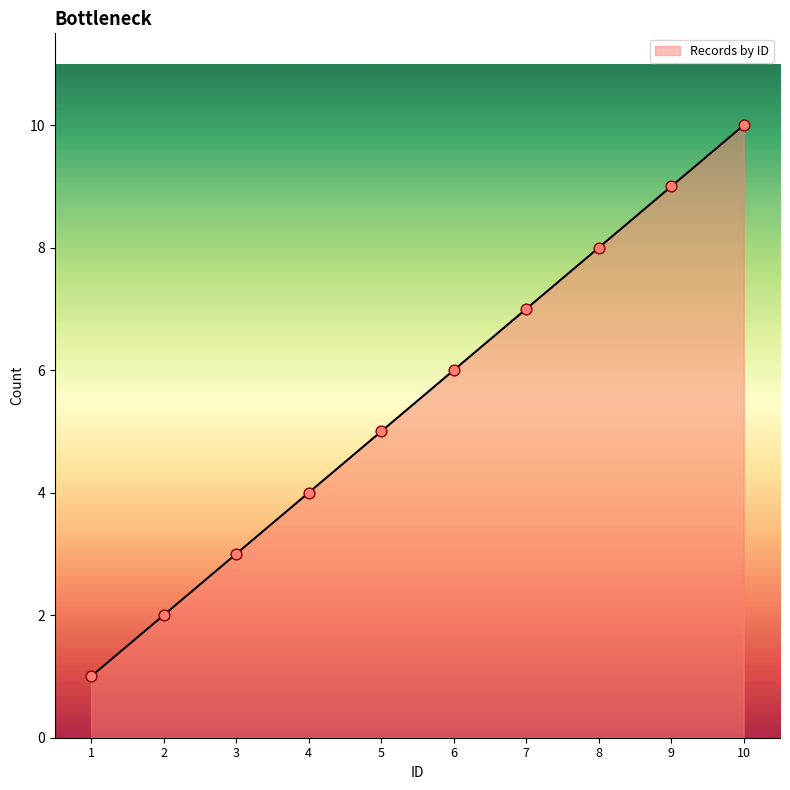

What is the change in value from 9 to 10?

+1